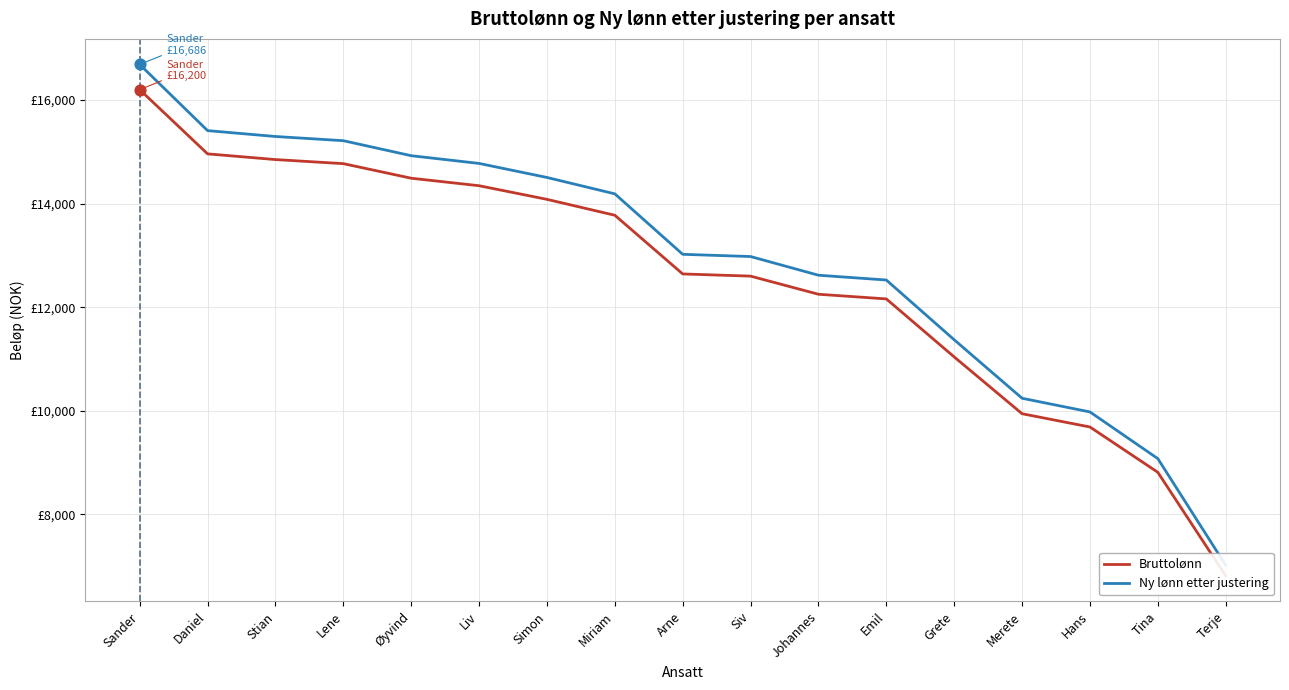

What is the total value across all series at Daniel?

30368.8